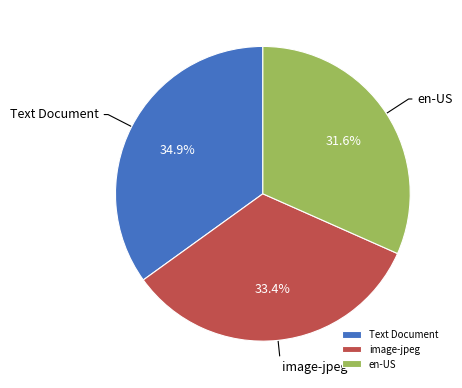

Approximately how many times larger is the value at en-US compared to image-jpeg?

0.9